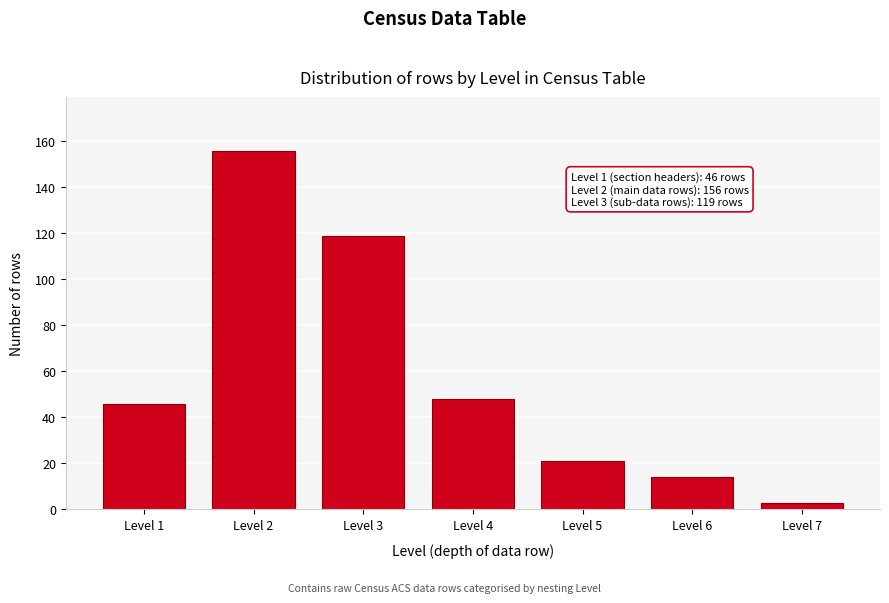

Reading right to left, transcribe all the data shown in this chart.

3	14	21	48	119	156	46